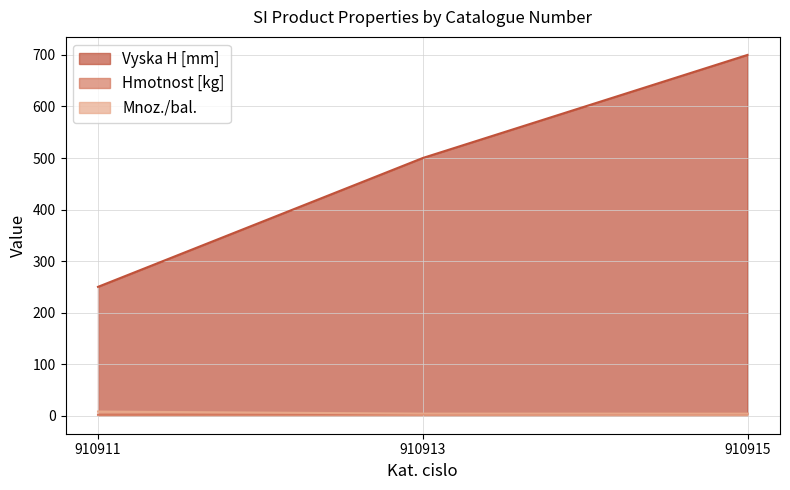

What is the difference between the Vyska H [mm] values at 910911 and 910915?

450.0